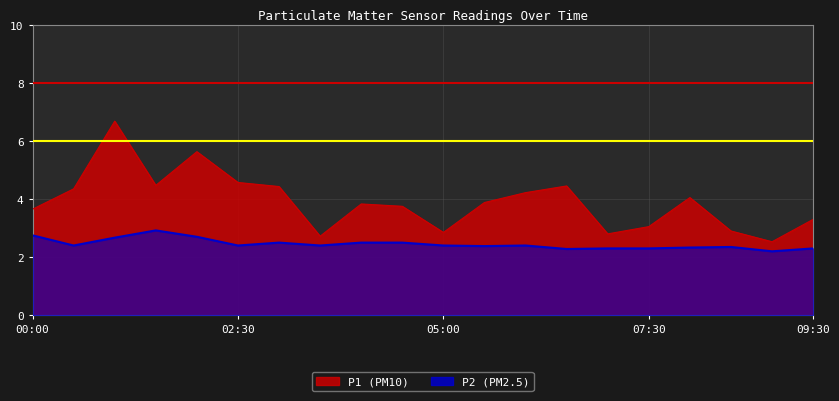

What are all the series names shown in the legend?

P1, P2